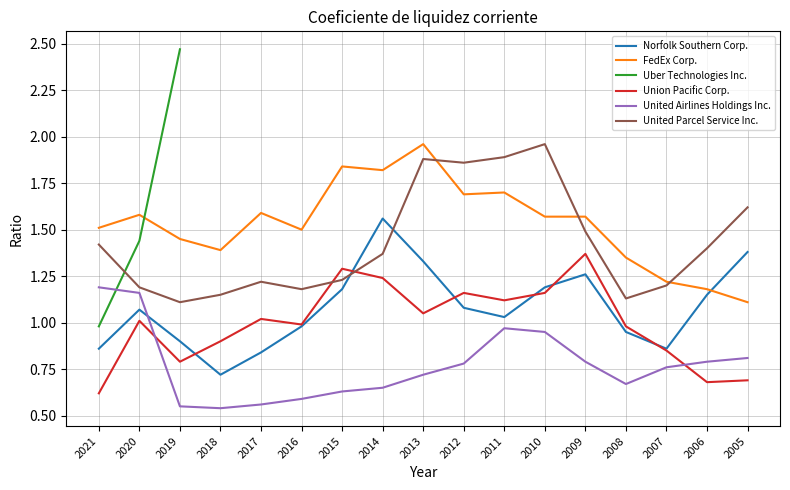

True or false: Union Pacific Corp. and United Airlines Holdings Inc. cross at least once.

True